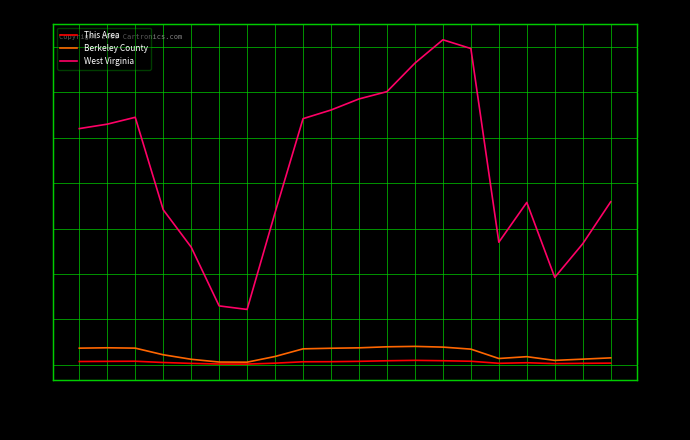

Is it true that This Area equals 2363 at 35-39?

False